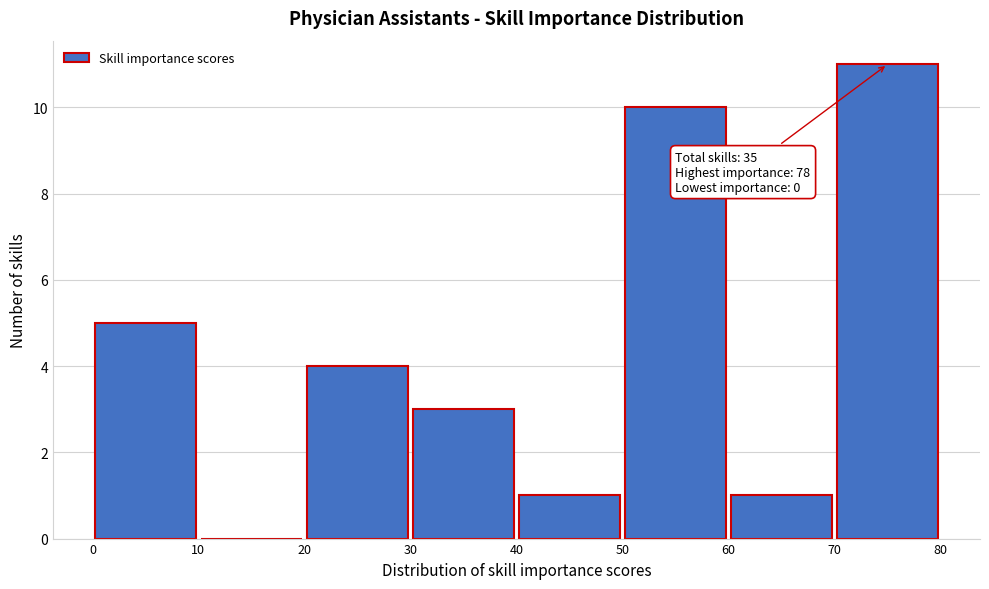

Which range on the x-axis has the tallest bar?

70 to 80